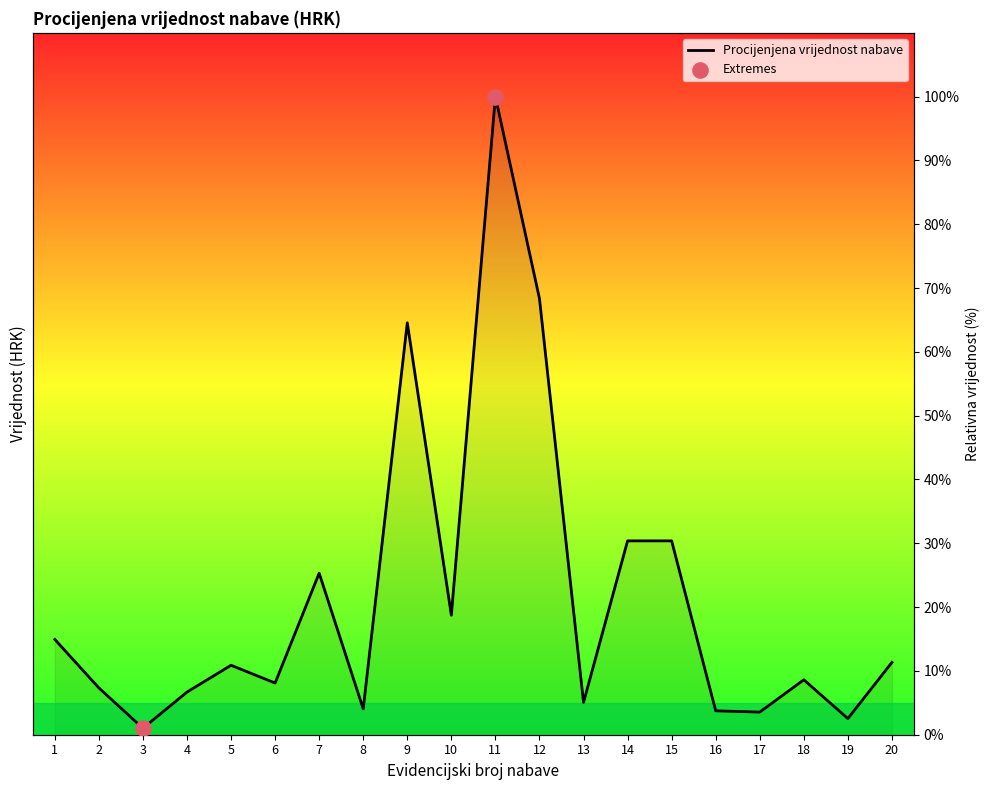

Which has a higher value, 9 or 19?

9